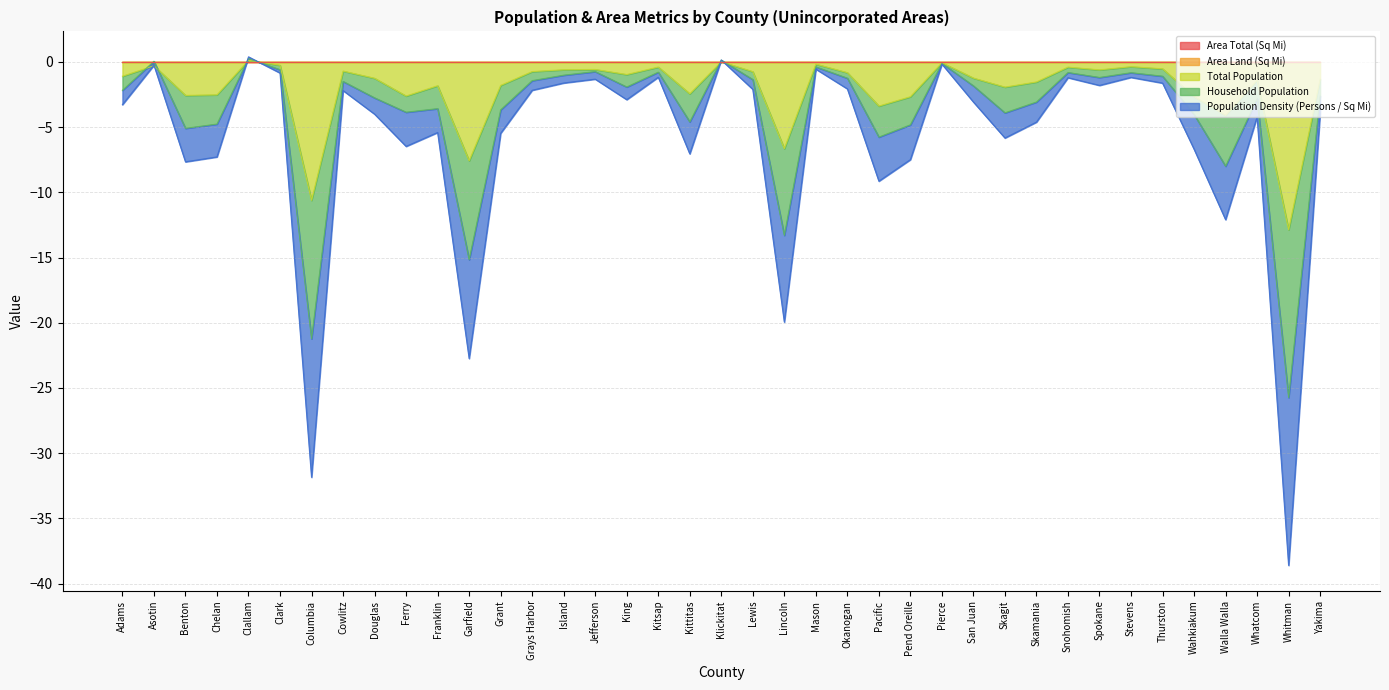

How many values in the Total Population series exceed -1?

18